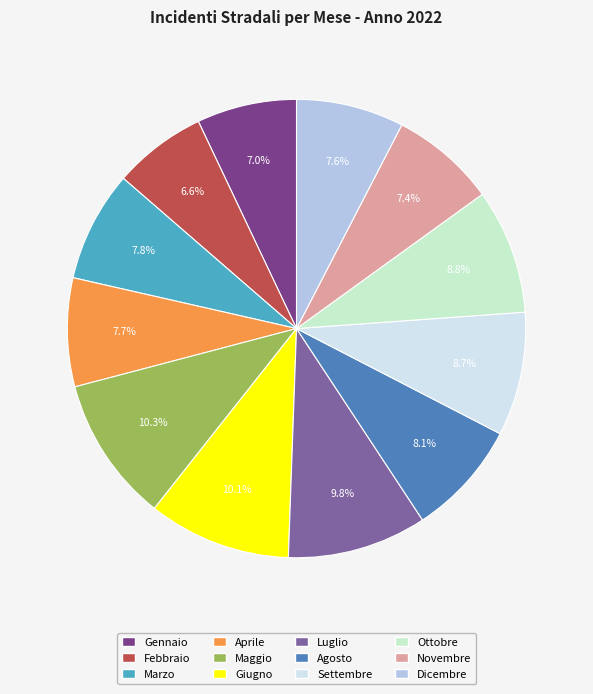

To the nearest percent, what percentage of the pie is Settembre?

9%